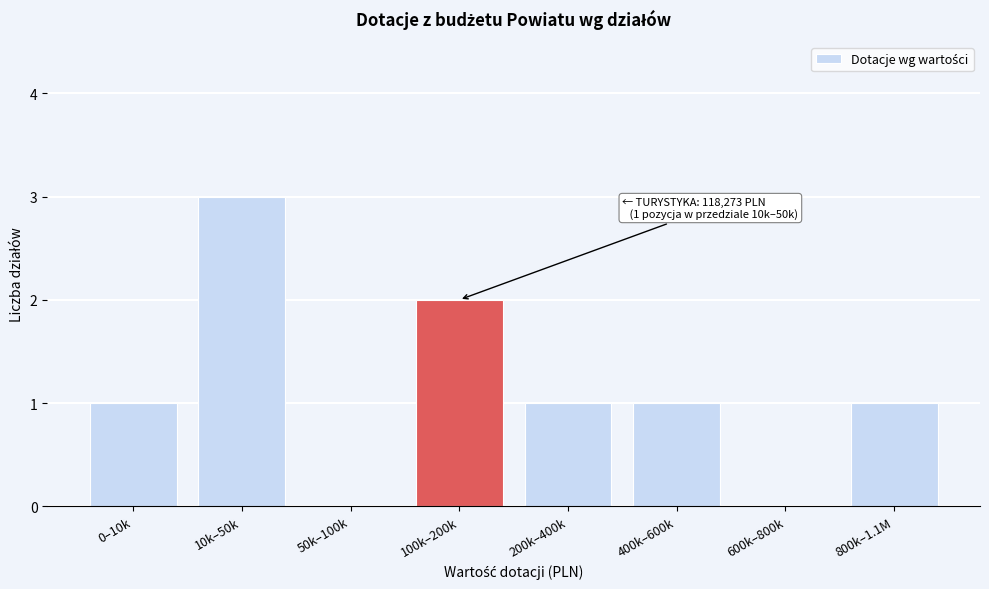

Reading left to right, what are all the values shown in this chart?

0–10k=1	10k–50k=3	50k–100k=0	100k–200k=2	200k–400k=1	400k–600k=1	600k–800k=0	800k–1.1M=1